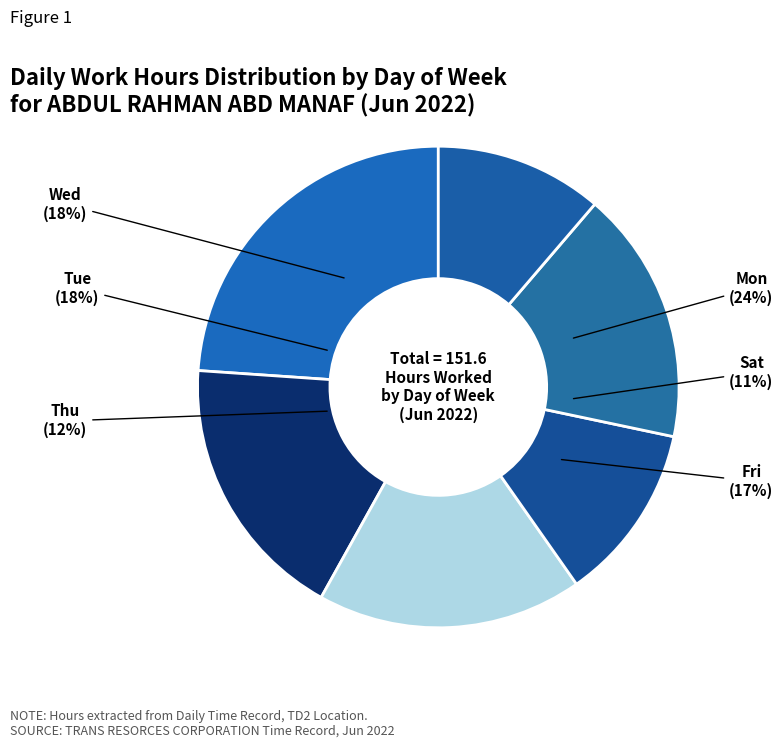

Is Tue the majority of the pie?

No